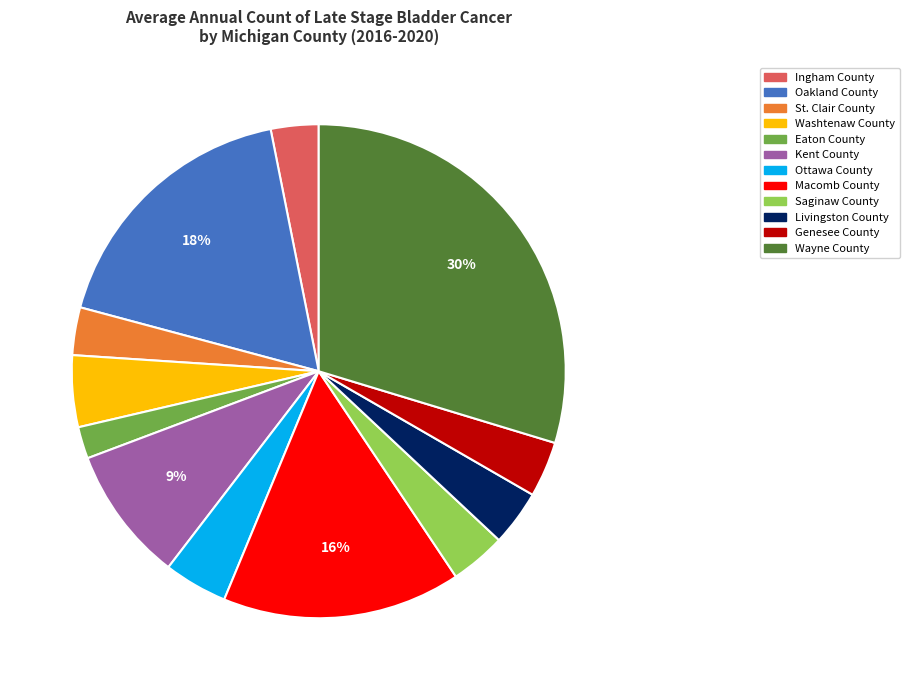

To the nearest percent, what percentage of the pie is Ottawa County?

4%